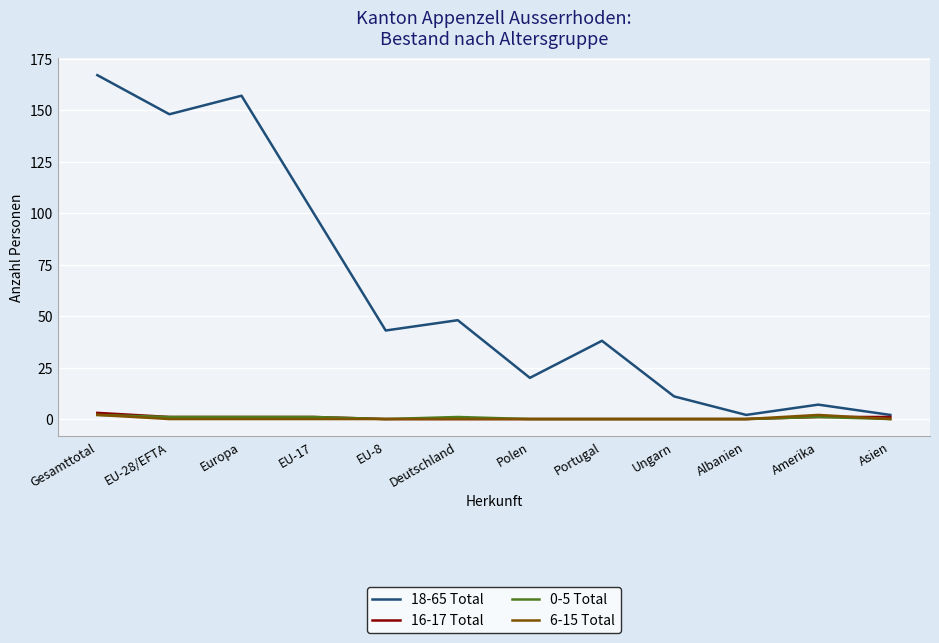

The 18-65 Total series shows 157 at Europa. True or false?

True